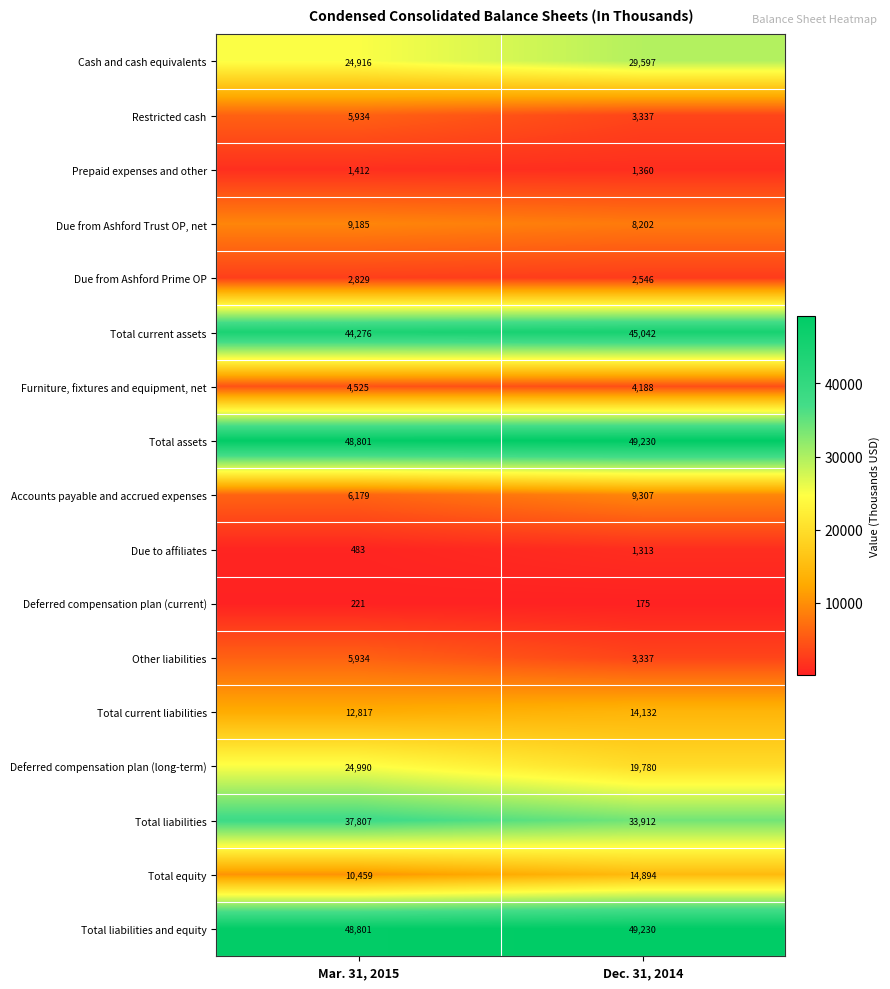

What is the total value across all series at Dec. 31, 2014?

289582